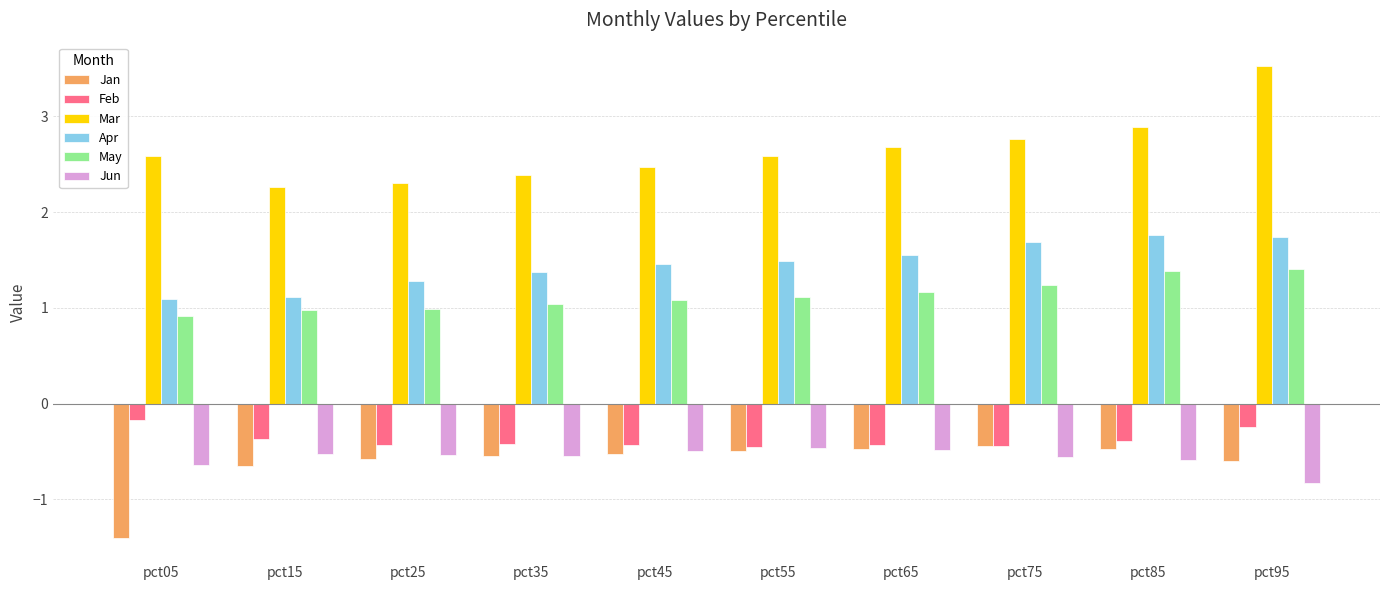

At which label does Mar reach its peak?

pct95